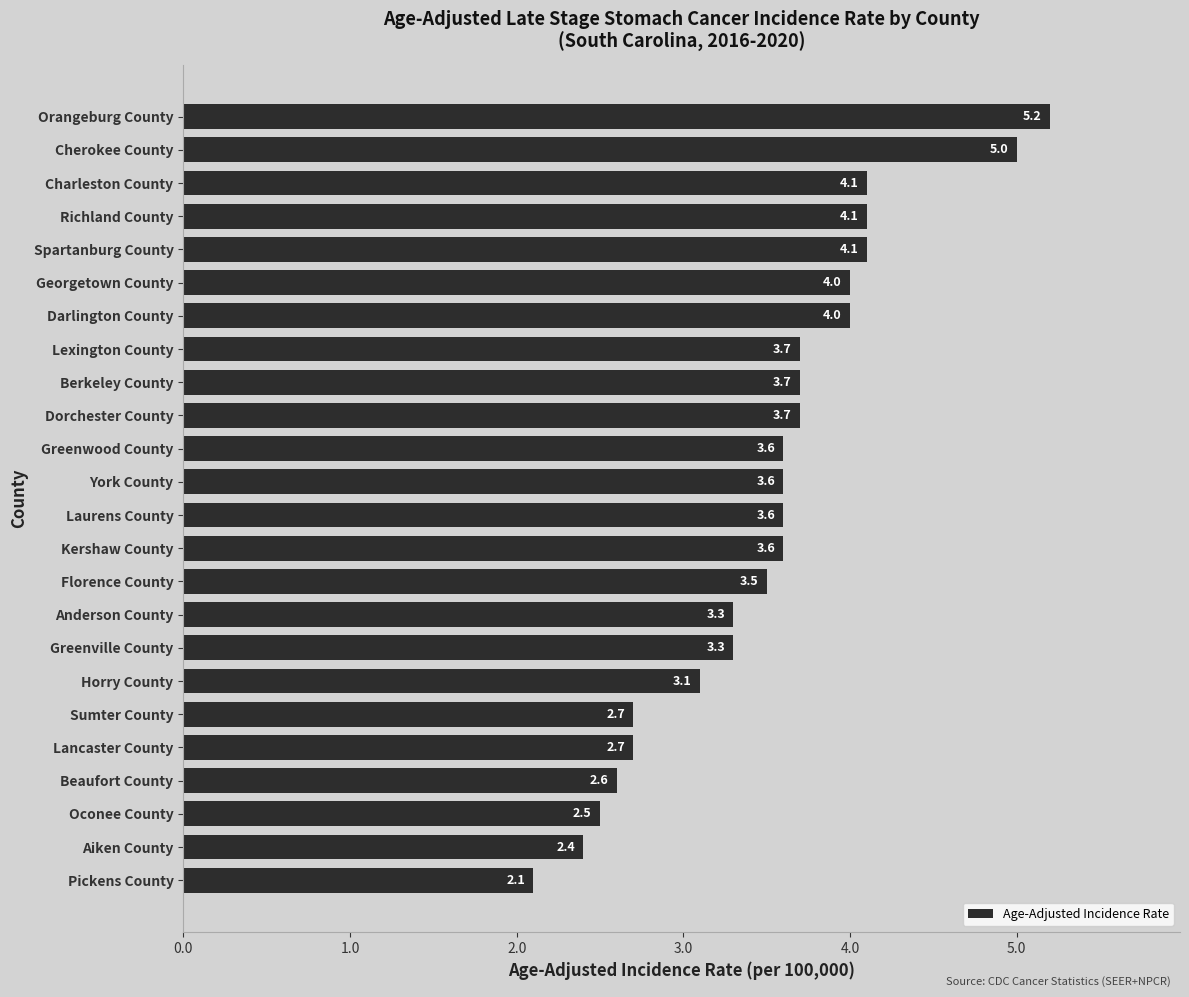

The value at Beaufort County is 2.6. True or false?

True